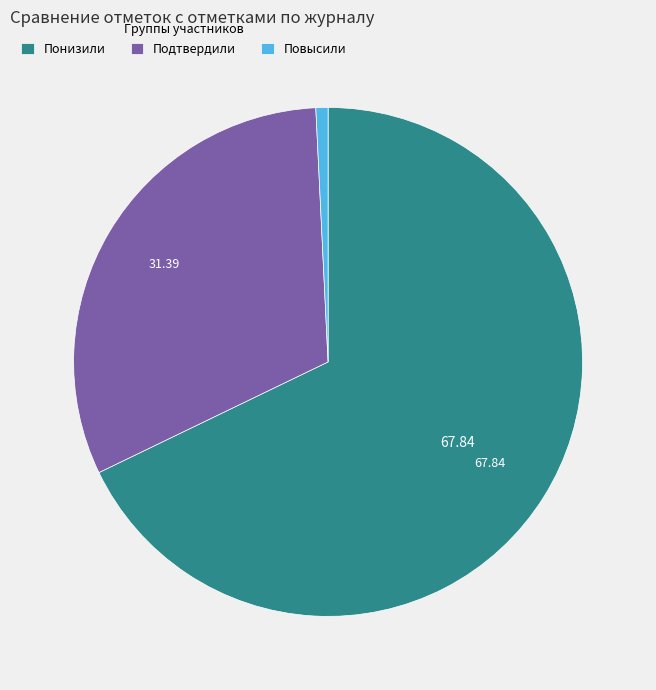

How many slices are in this pie chart?

3